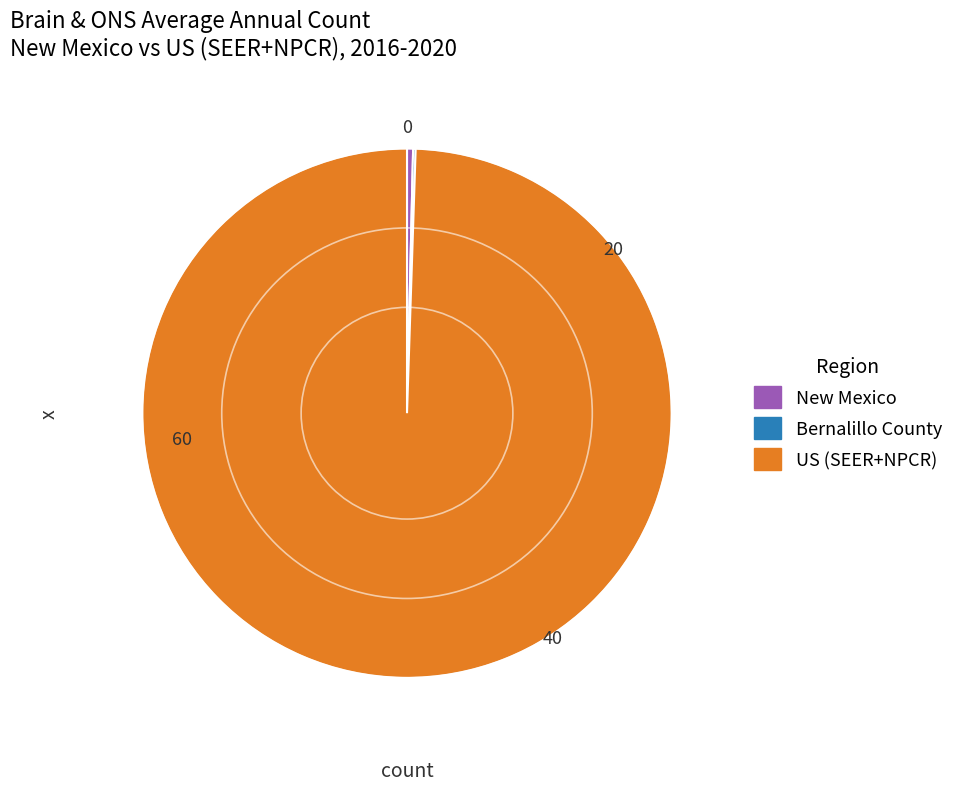

Which has a higher value, New Mexico or US (SEER+NPCR)?

US (SEER+NPCR)